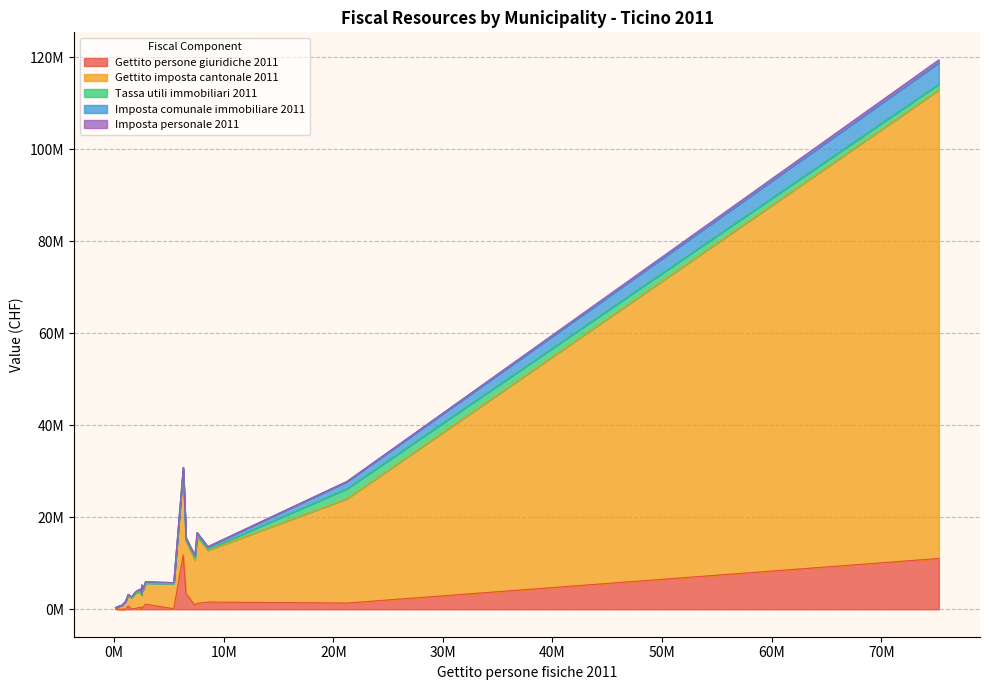

True or false: Gettito persone giuridiche 2011 has a value of 635910 at ASCONA.

False